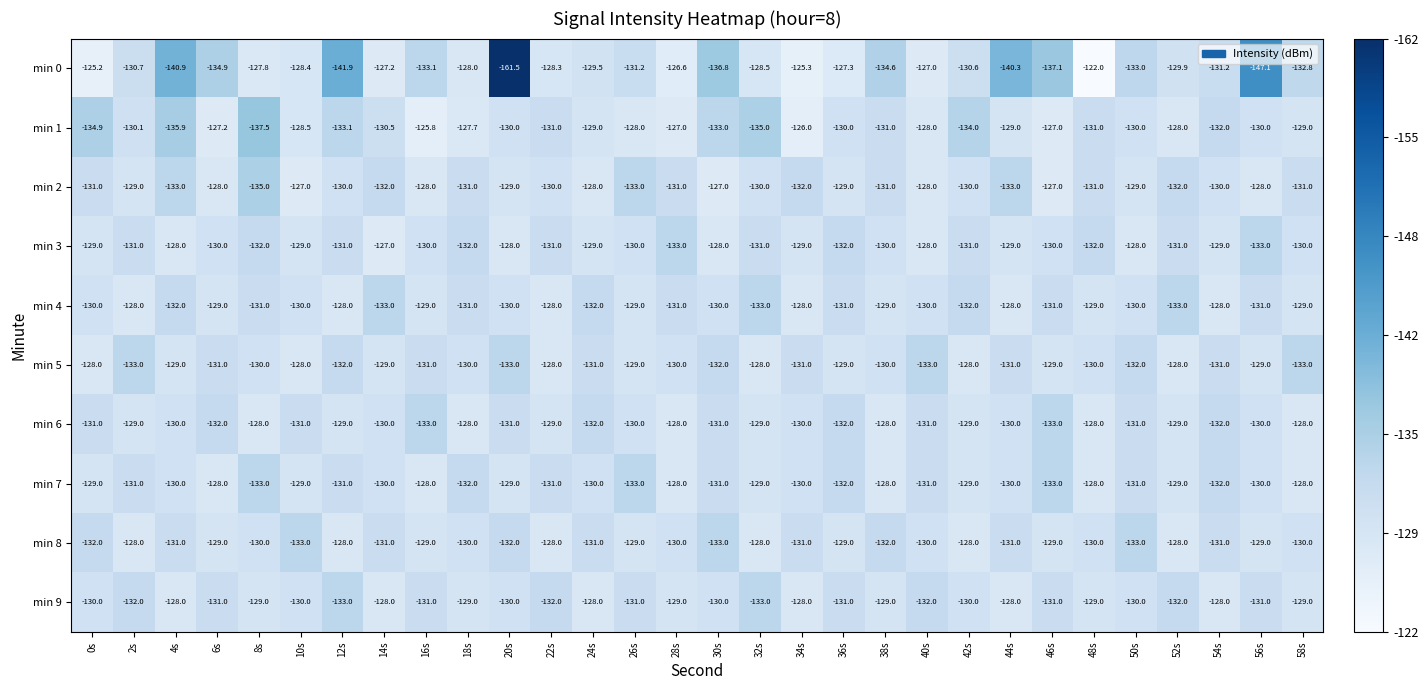

How many distinct data groups are displayed?

10